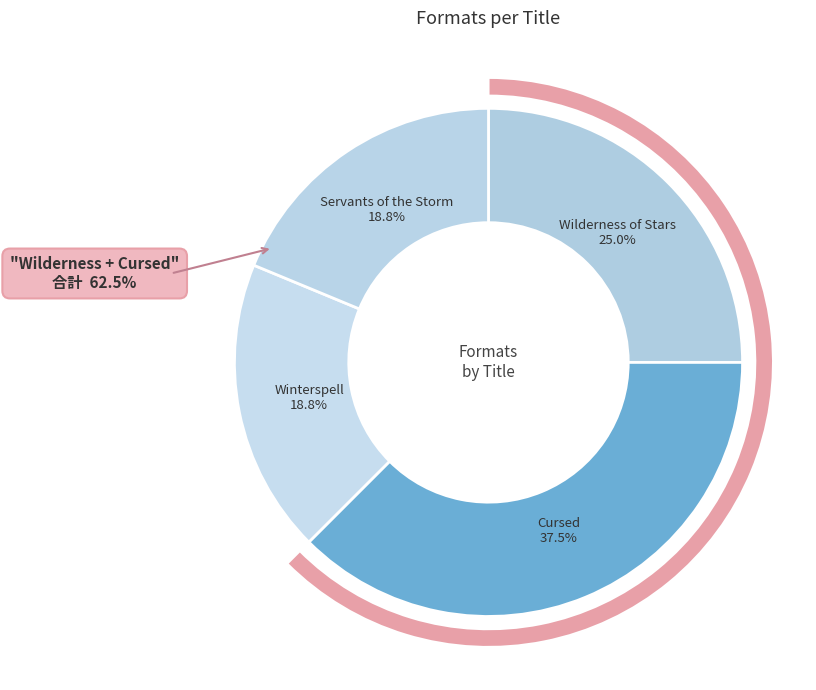

To the nearest percent, what is the difference between the Servants of the Storm and Wilderness of Stars slice percentages?

6%